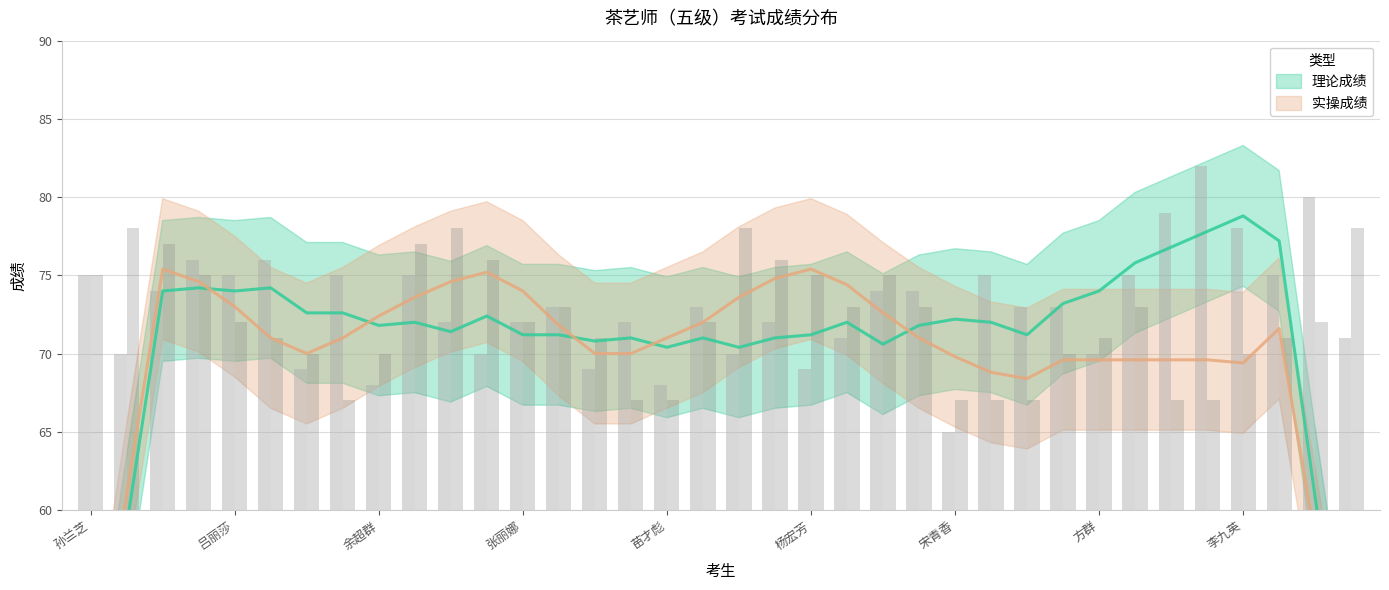

What is the maximum value for 理论成绩?

82